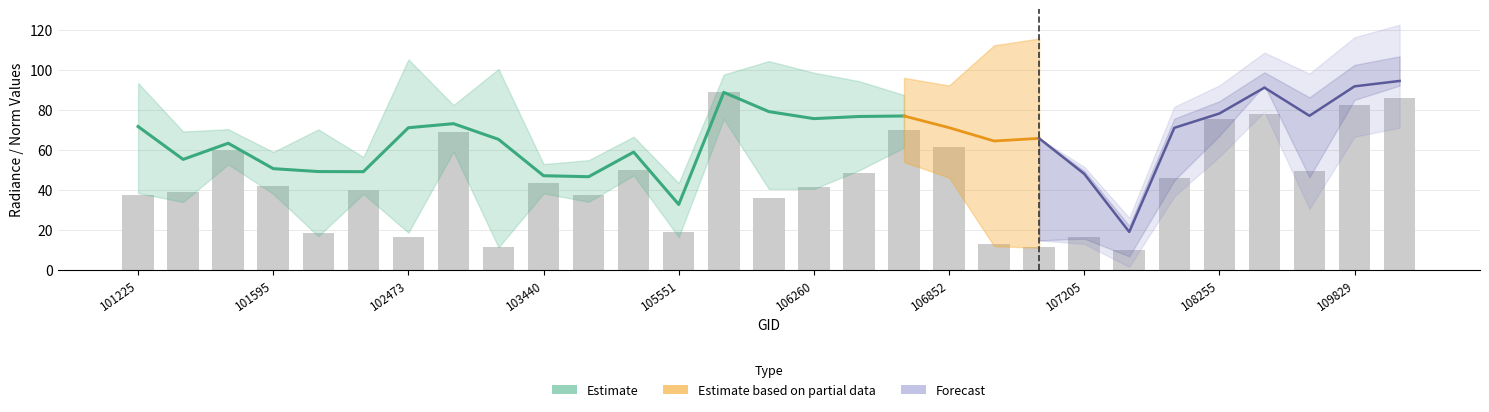

Does the chart contain any negative values?

No